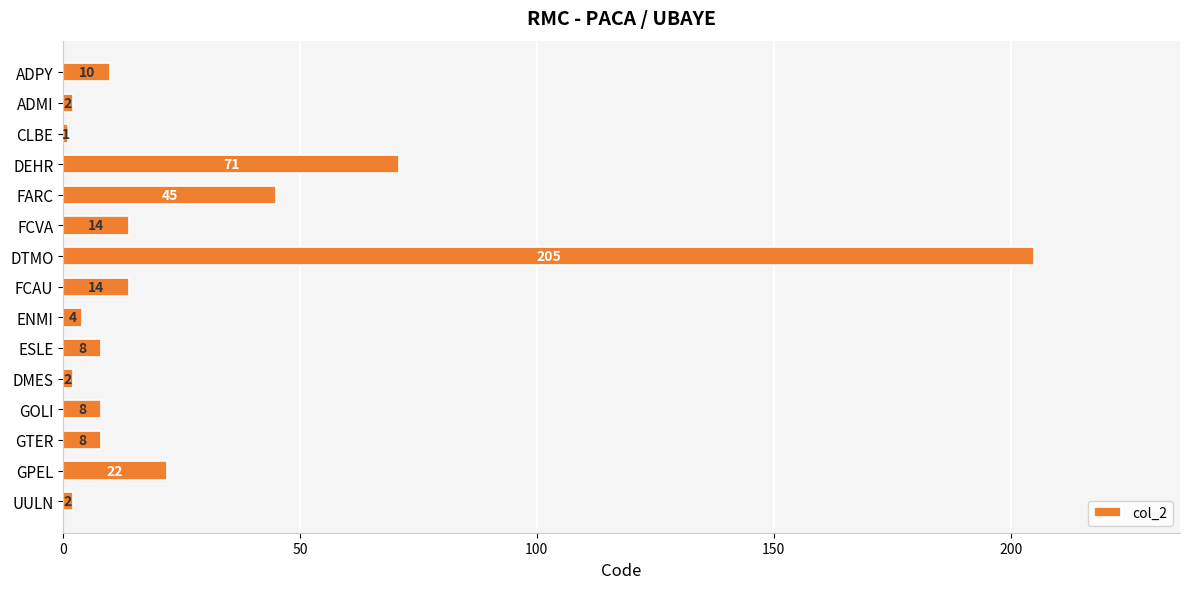

What is the change in value from ADMI to GOLI?

+6